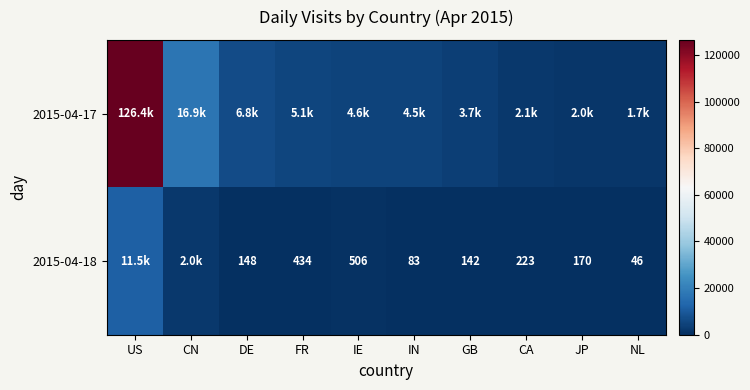

The 2015-04-18 series shows 149 at IN. True or false?

False